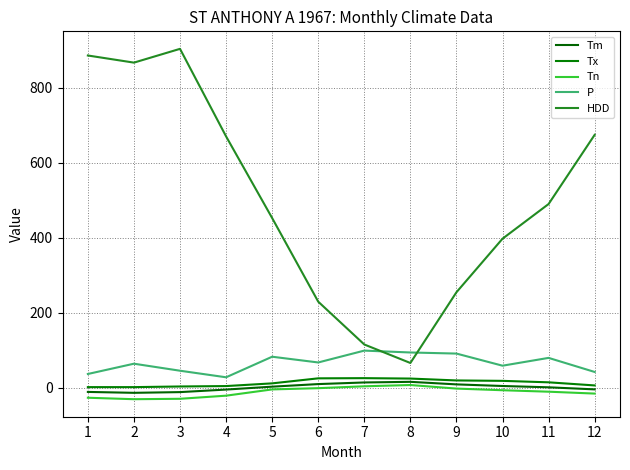

True or false: Tx and Tn cross at least once.

False